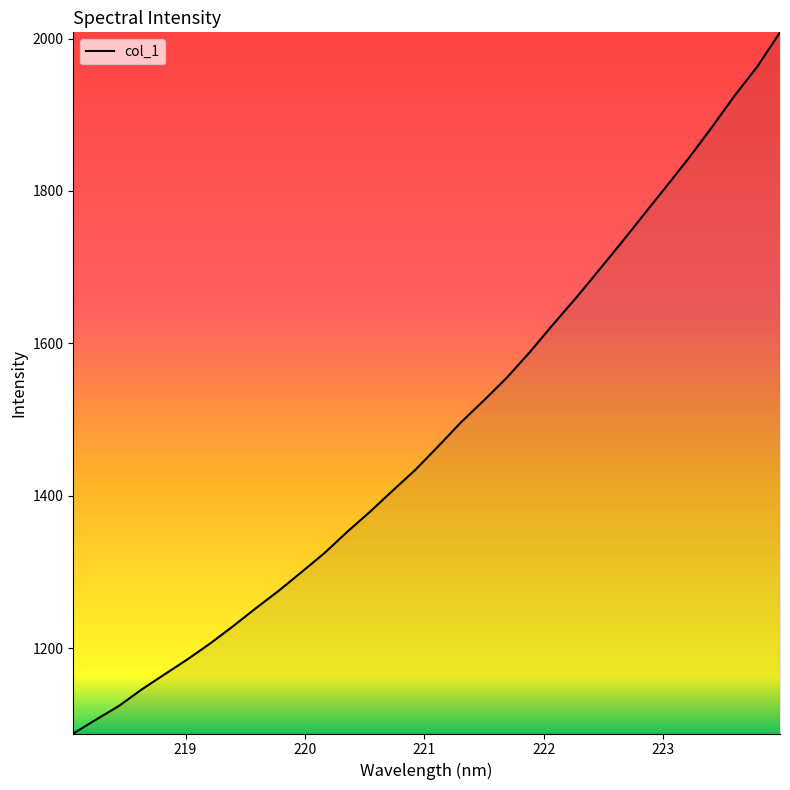

What is the difference between the maximum and minimum values?

920.3